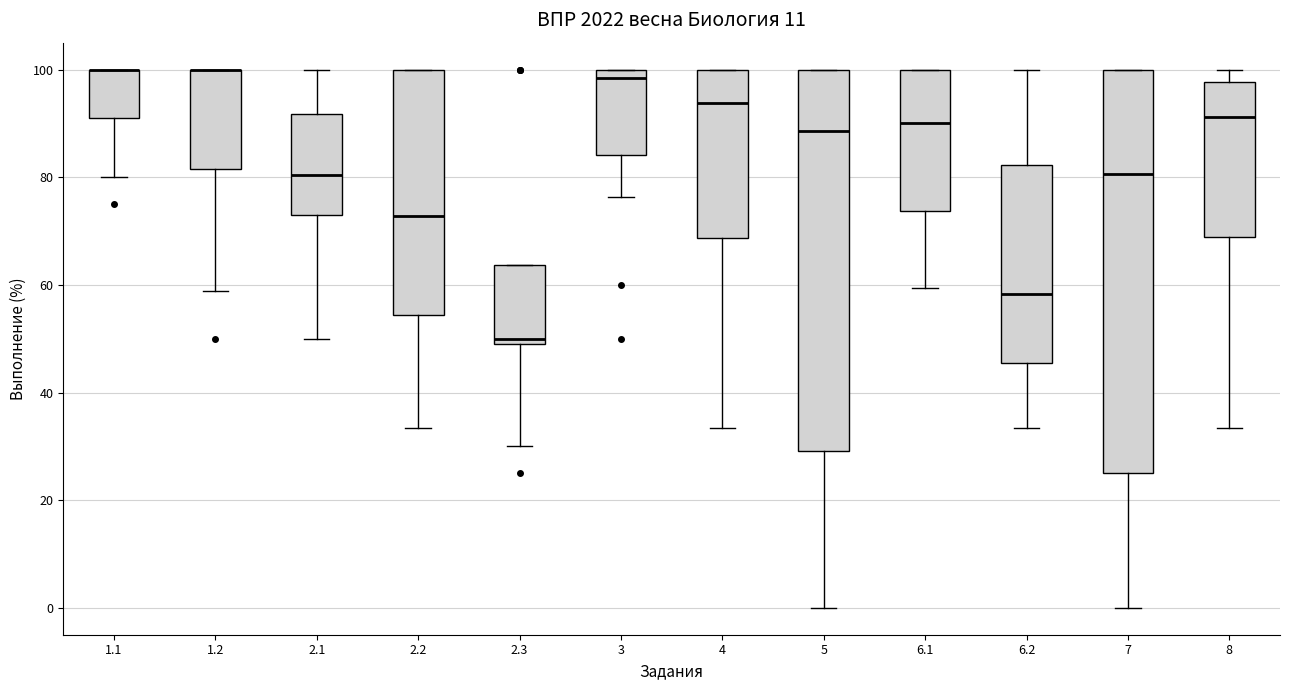

Reading left to right, transcribe this box plot: for each box, give where its median line is, the range the box spans, and where its two whiskers end, as read against the y-axis. The values are not printed on the chart, so give them approximately, as read against the axis.

1.1: median 100 (drawn on the box's upper edge), box 92 to 100, whiskers 80 to 100
1.2: median 100 (drawn on the box's upper edge), box 82 to 100, whiskers 58 to 100
2.1: median 80, box 72 to 92, whiskers 50 to 100
2.2: median 72, box 54 to 100, whiskers 34 to 100
2.3: median 50 (just above the box's lower edge), box 50 to 64, whiskers 30 to 64
3: median 98, box 84 to 100, whiskers 76 to 100
4: median 94, box 68 to 100, whiskers 34 to 100
5: median 88, box 30 to 100, whiskers 0 to 100
6.1: median 90, box 74 to 100, whiskers 60 to 100
6.2: median 58, box 46 to 82, whiskers 34 to 100
7: median 80, box 26 to 100, whiskers 0 to 100
8: median 92, box 68 to 98, whiskers 34 to 100